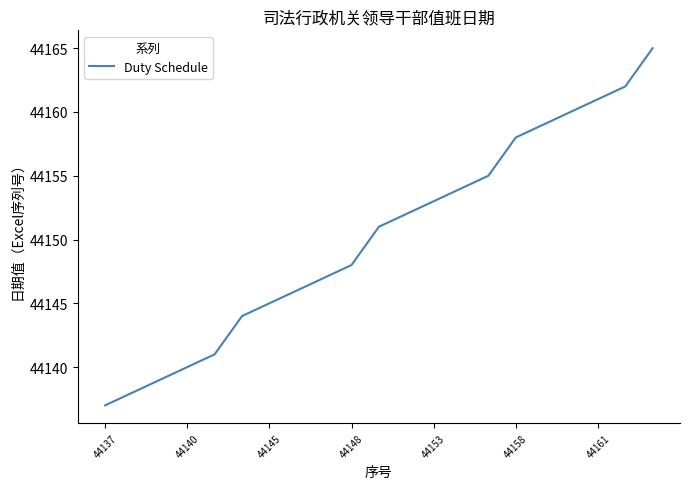

What is the minimum value shown in the chart?

44137